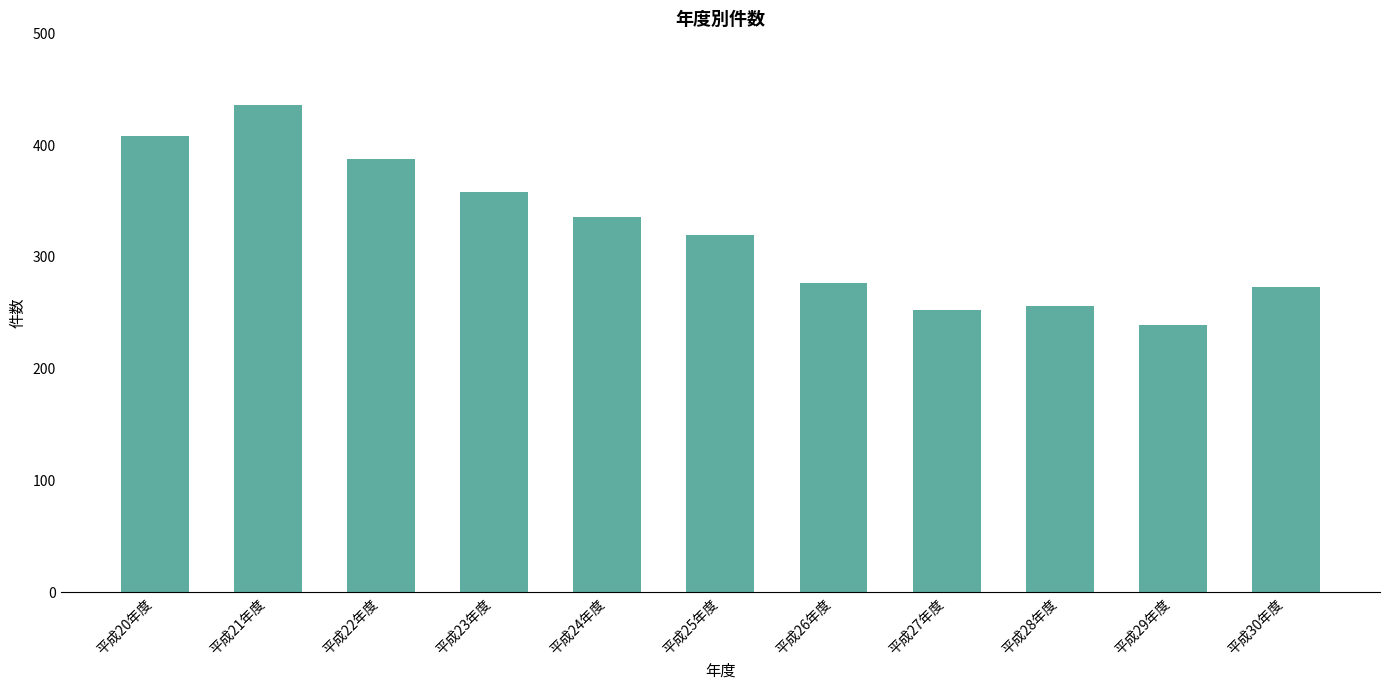

Reading left to right, transcribe all the data shown in this chart.

平成20年度=408	平成21年度=436	平成22年度=388	平成23年度=358	平成24年度=336	平成25年度=320	平成26年度=277	平成27年度=253	平成28年度=256	平成29年度=239	平成30年度=273